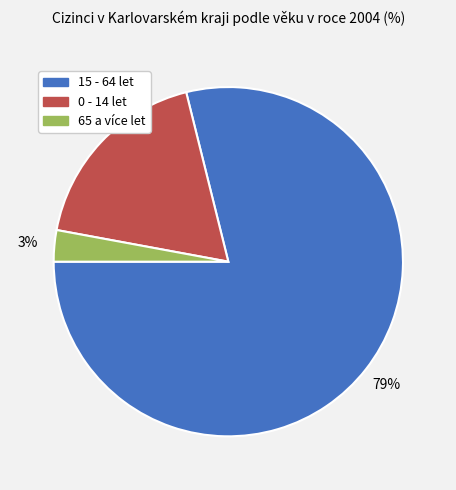

Rank the categories by value from lowest to highest.

65 a více let, 0 - 14 let, 15 - 64 let